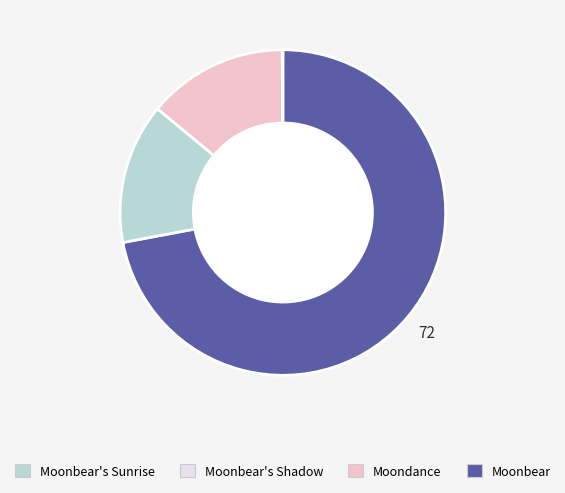

Does any single category account for the majority?

Yes